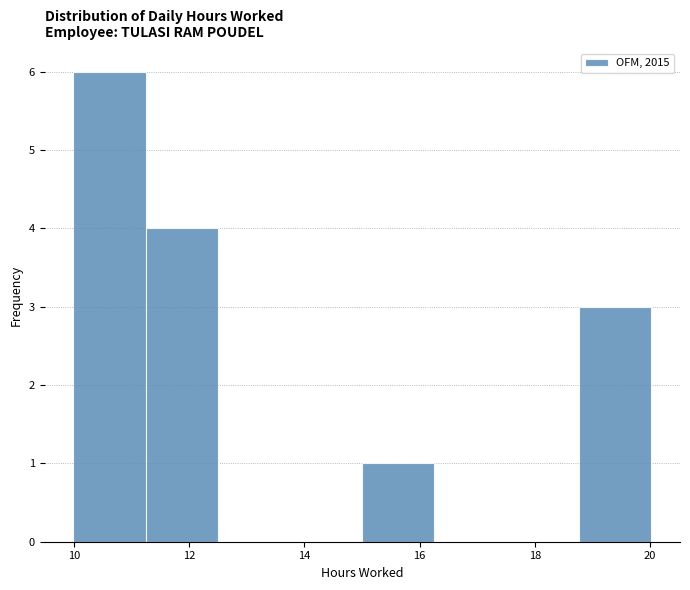

Reading left to right, transcribe this chart: for each bar, give the range it covers on the x-axis and its height. Neither the bar edges nor the heights are printed on the chart, so give them approximately, as read against the axes.

10.0 to 11.2: 6
11.2 to 12.4: 4
12.4 to 13.8: 0
13.8 to 15.0: 0
15.0 to 16.2: 1
16.2 to 17.6: 0
17.6 to 18.8: 0
18.8 to 20.0: 3